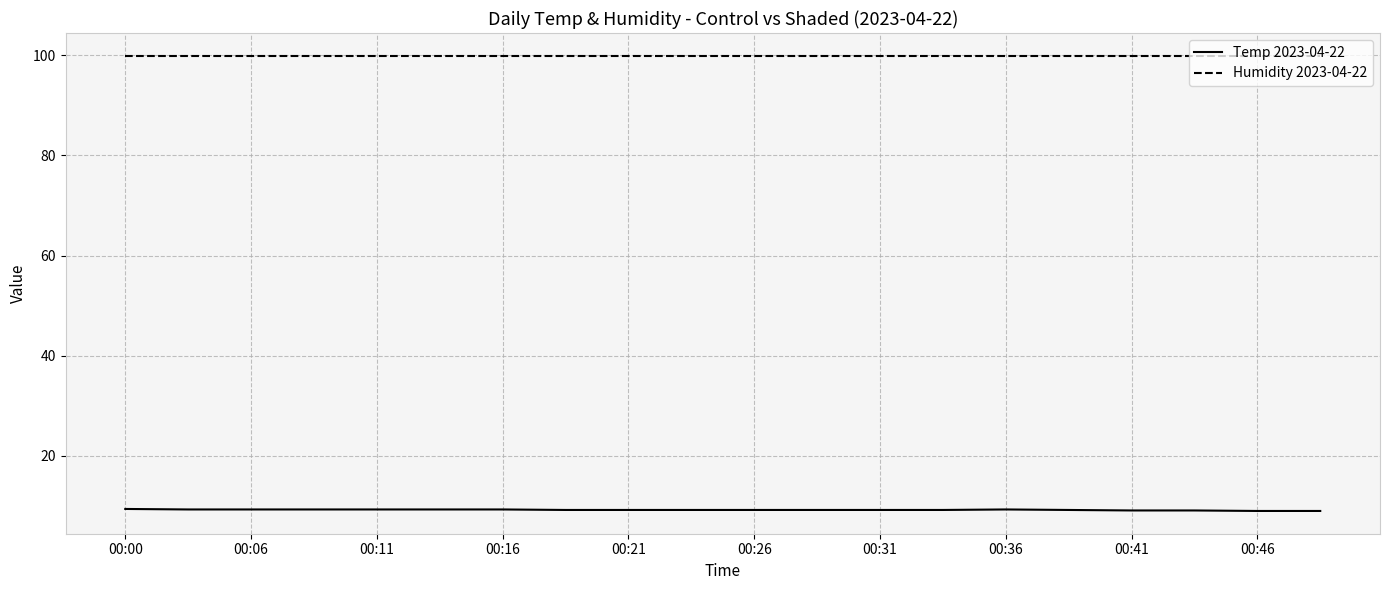

Rank the series by their average value, from lowest to highest.

Temp 2023-04-22, Humidity 2023-04-22